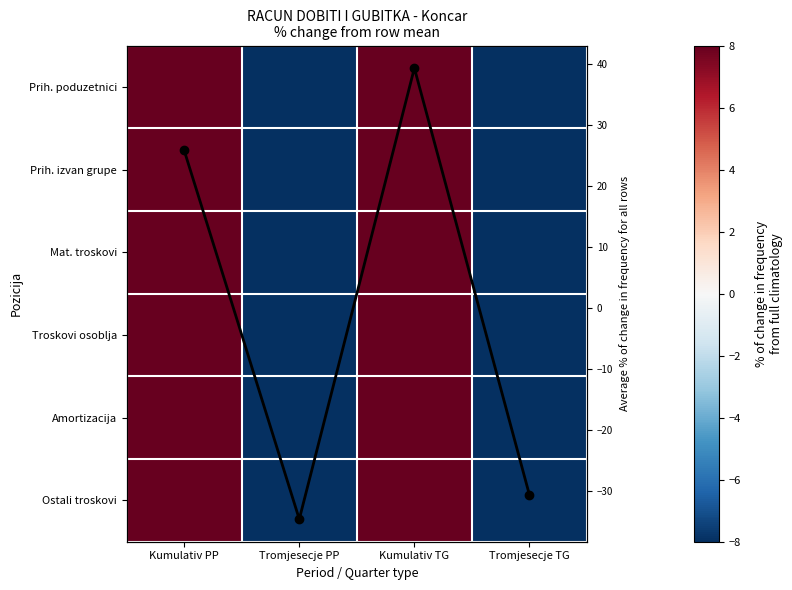

What value does the Amortizacija series have at Tromjesecje PP?

-37.5